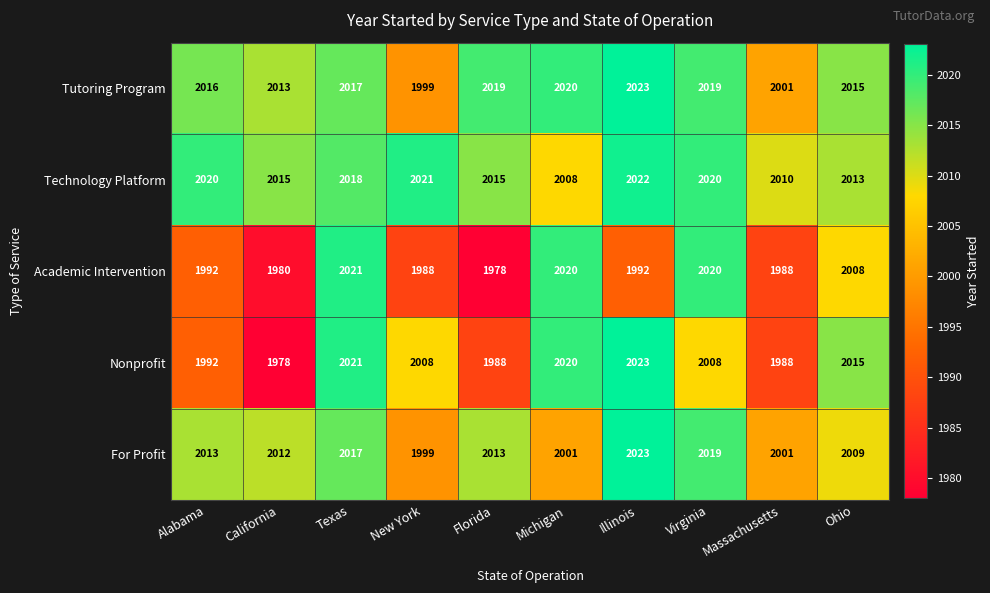

Which series has the largest total across all categories?

Technology Platform